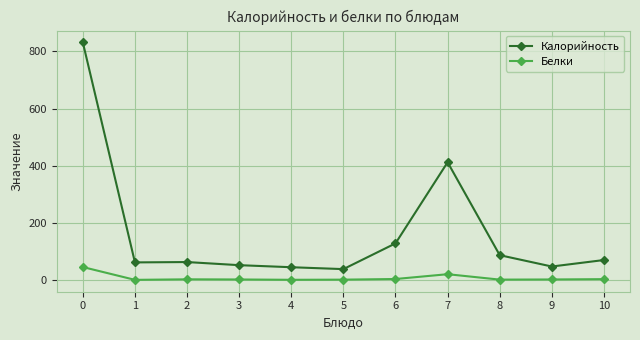

What is the maximum value for Калорийность?

831.5